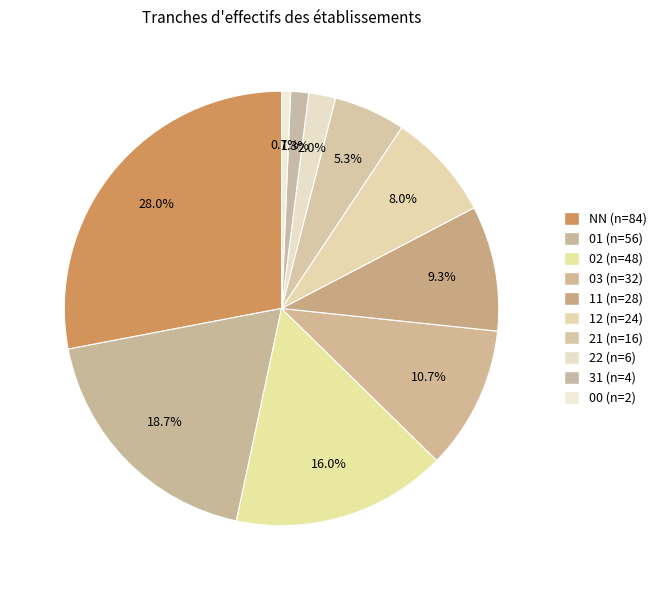

What is the change in value from NN to 12?

-60